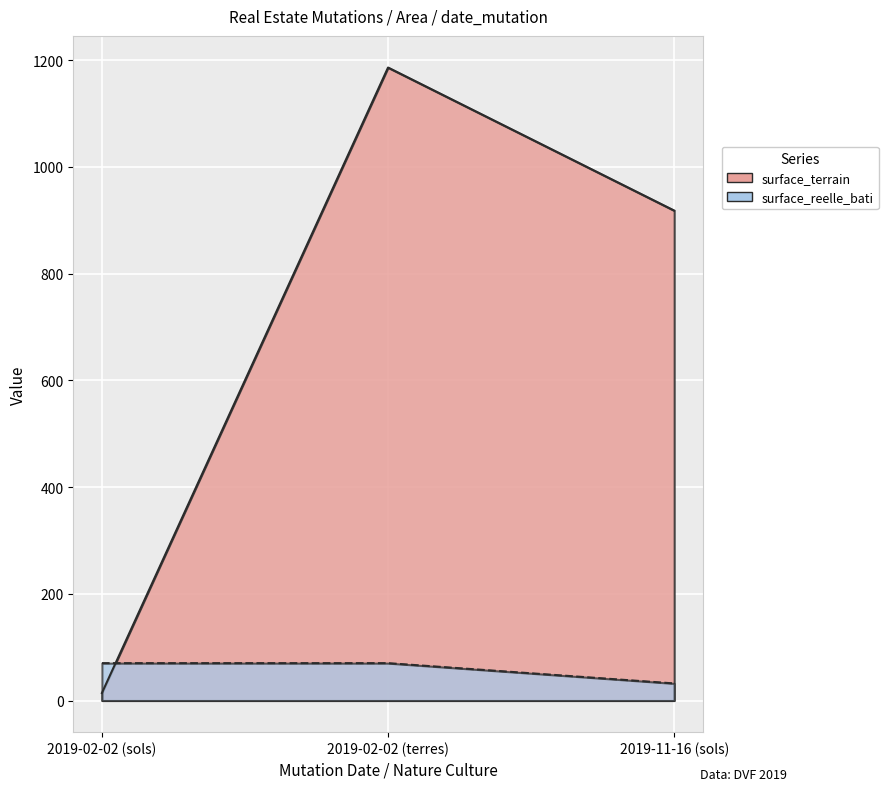

Reading left to right, list all the values displayed in this chart.

surface_terrain: 2019-02-02 (sols)=14	2019-02-02 (terres)=1186	2019-11-16 (sols)=918
valeur_fonciere: 2019-02-02 (sols)=70	2019-02-02 (terres)=70	2019-11-16 (sols)=32